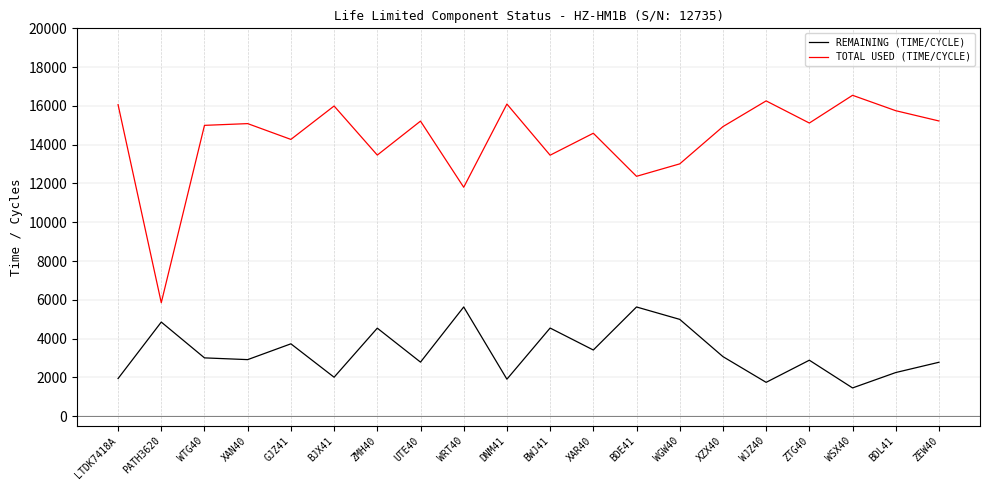

What is the difference between the TOTAL USED (TIME/CYCLE) values at XAR40 and BDL41?

1162